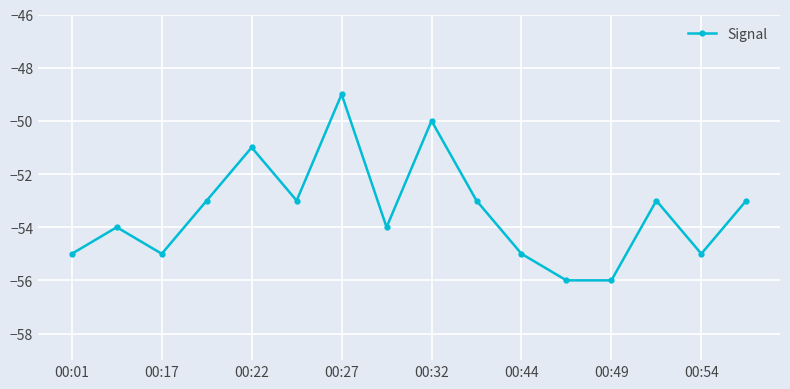

What is the sum of all values?

-855